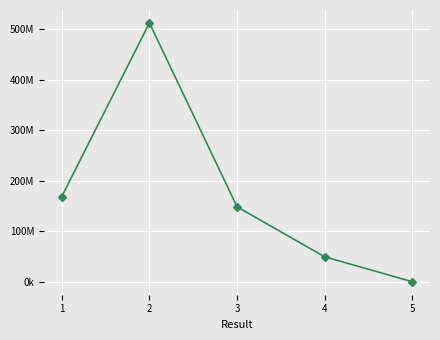

Does the chart display data point markers on the line(s)?

Yes